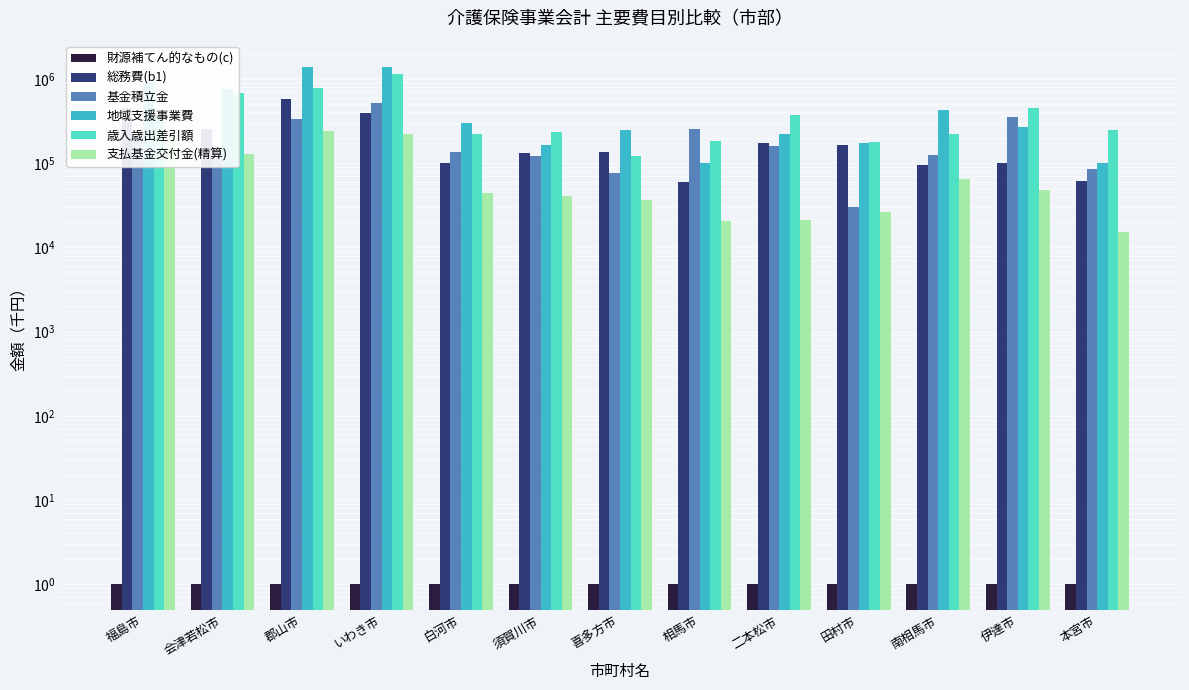

List the labels in order of 基金積立金 value, smallest first.

田村市, 喜多方市, 本宮市, 須賀川市, 南相馬市, 会津若松市, 白河市, 二本松市, 福島市, 相馬市, 郡山市, 伊達市, いわき市